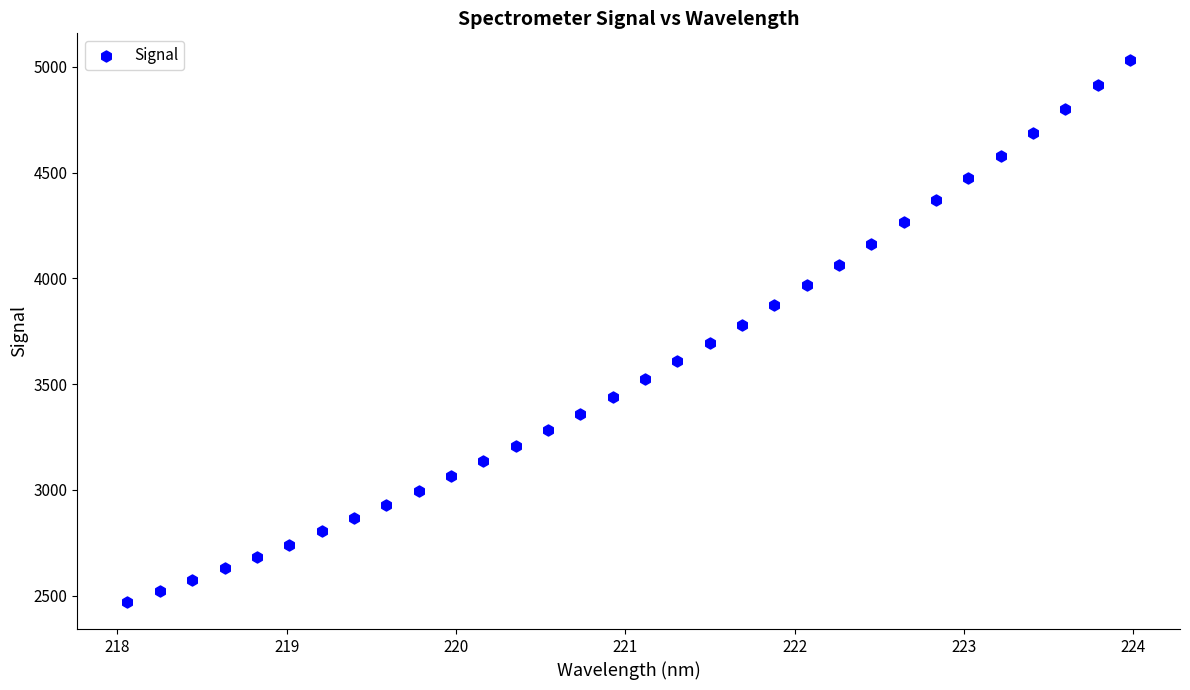

What is the range of X values (max minus min)?

5.9